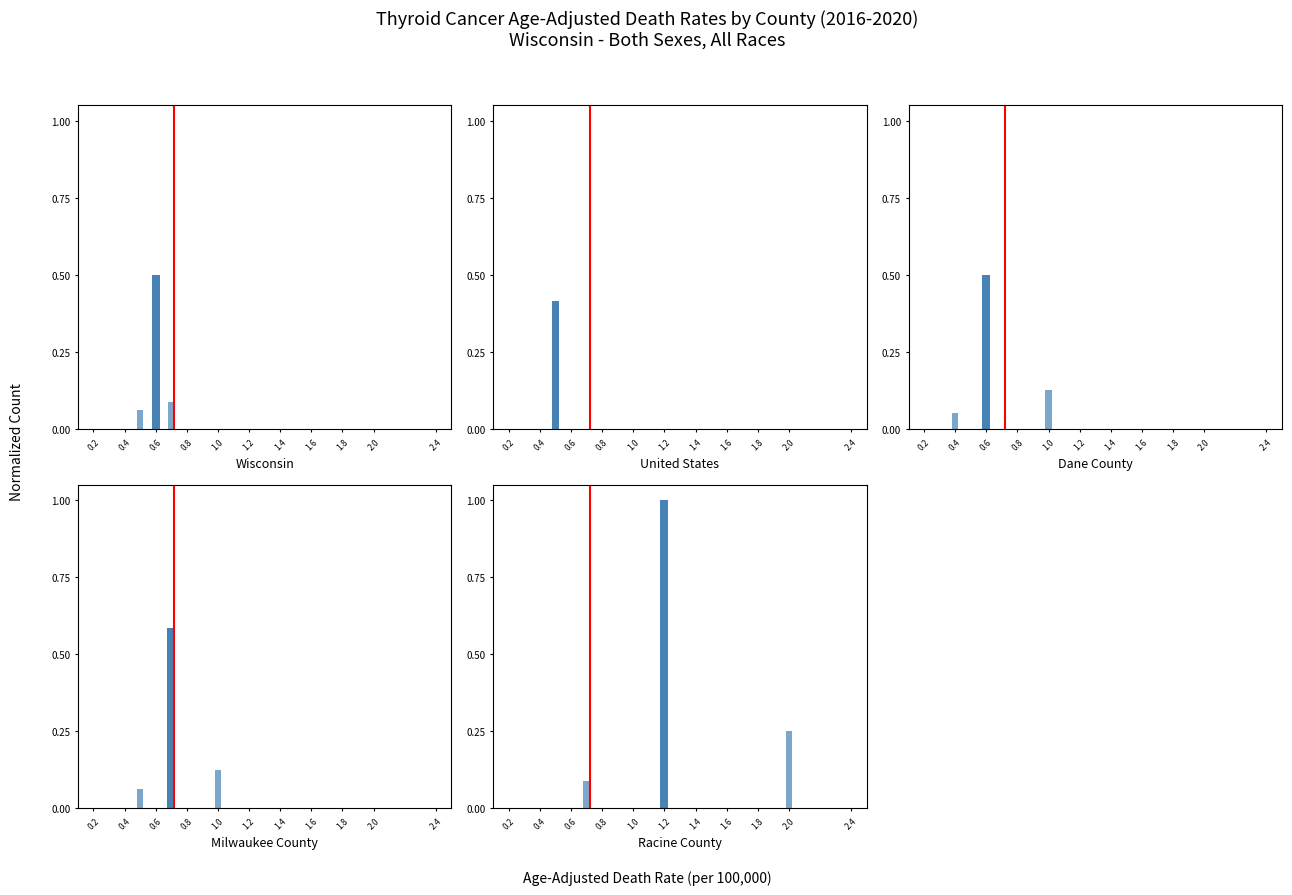

Are the bars horizontal?

No